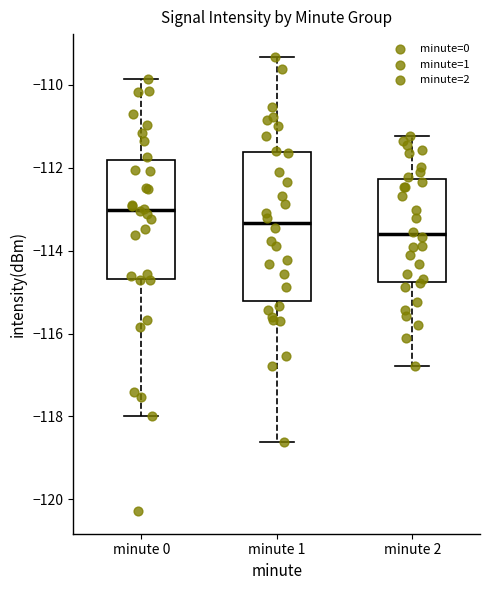

Which box's median line is the lowest?

minute 2